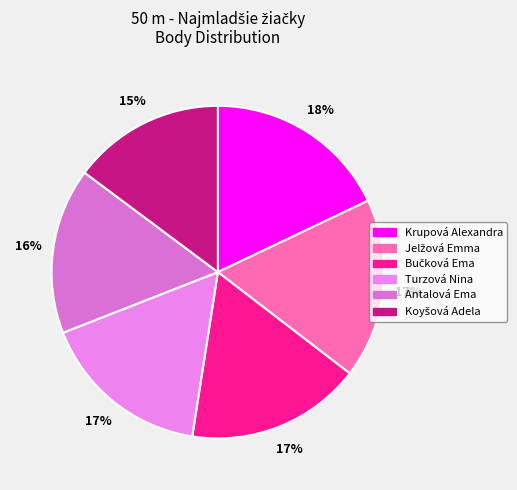

Does Jelžová Emma account for over 50% of the chart?

No